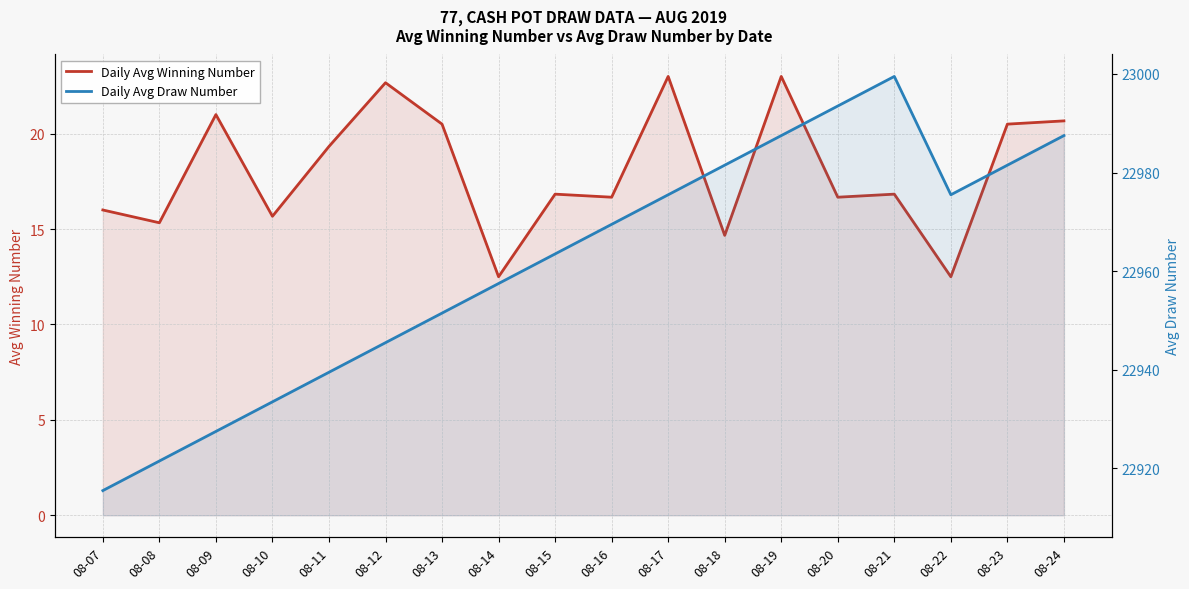

What are all the series names shown in the legend?

Daily Avg Winning Number, Daily Avg Draw Number